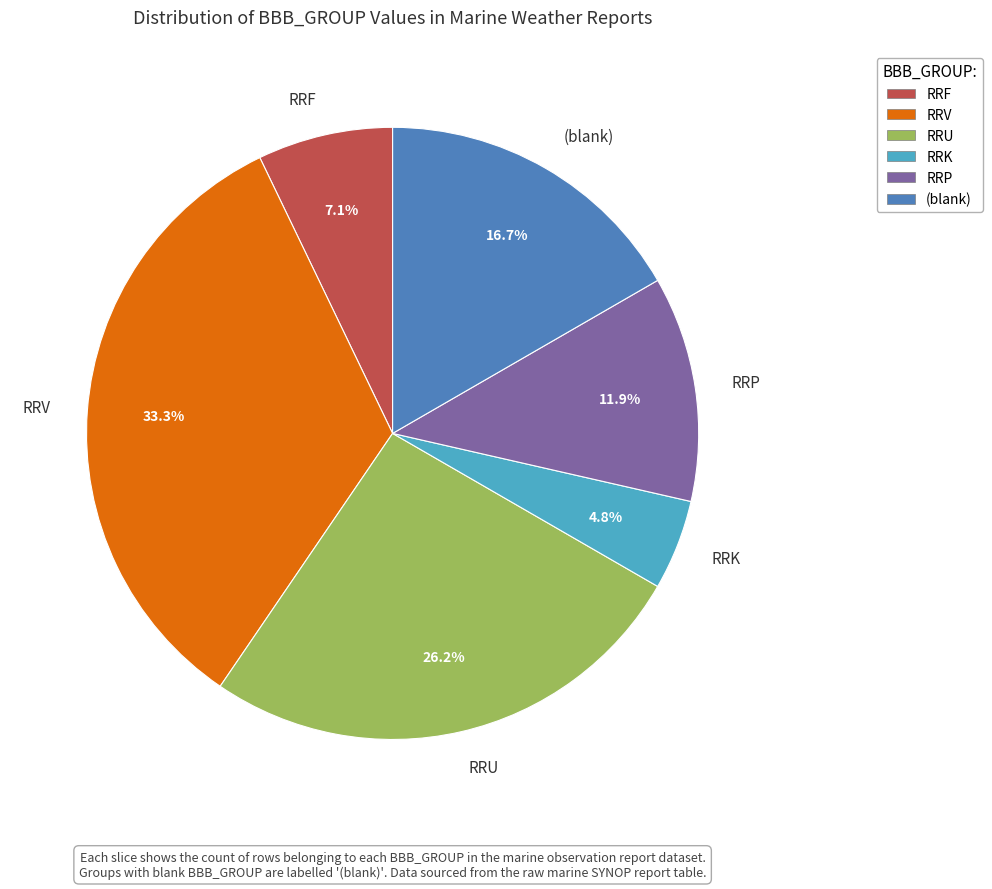

True or false: RRK accounts for 5% of the total.

True